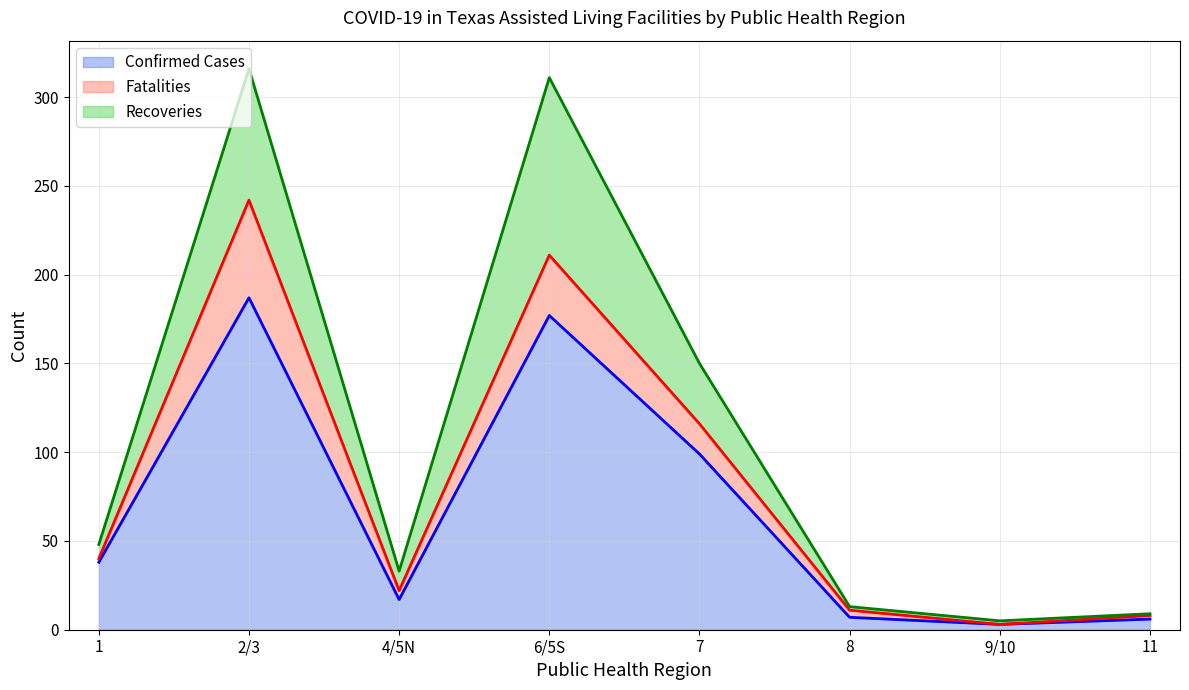

Is it true that Confirmed Cases equals 37 at 7?

False